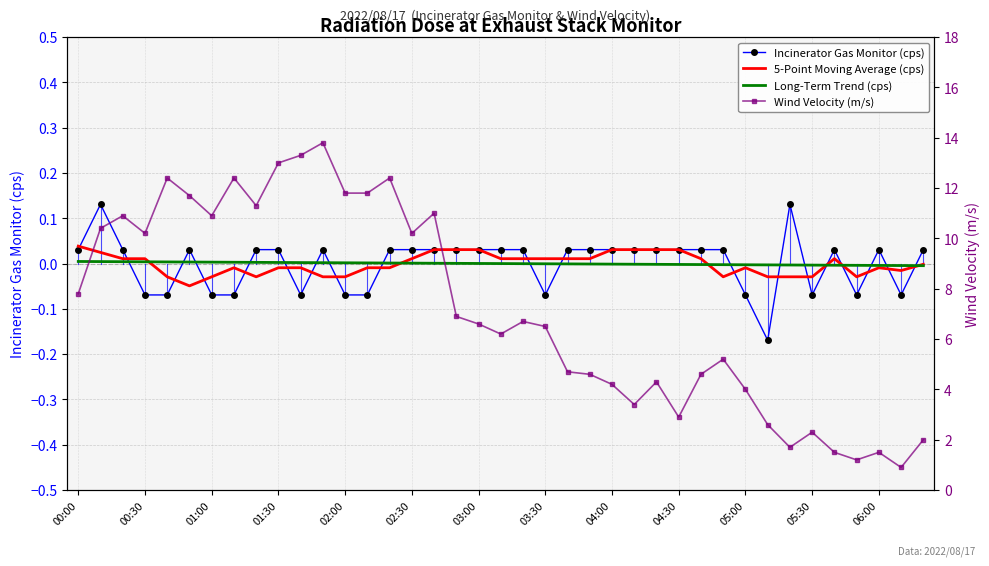

What is the label of the 39th point from the right?

00:00